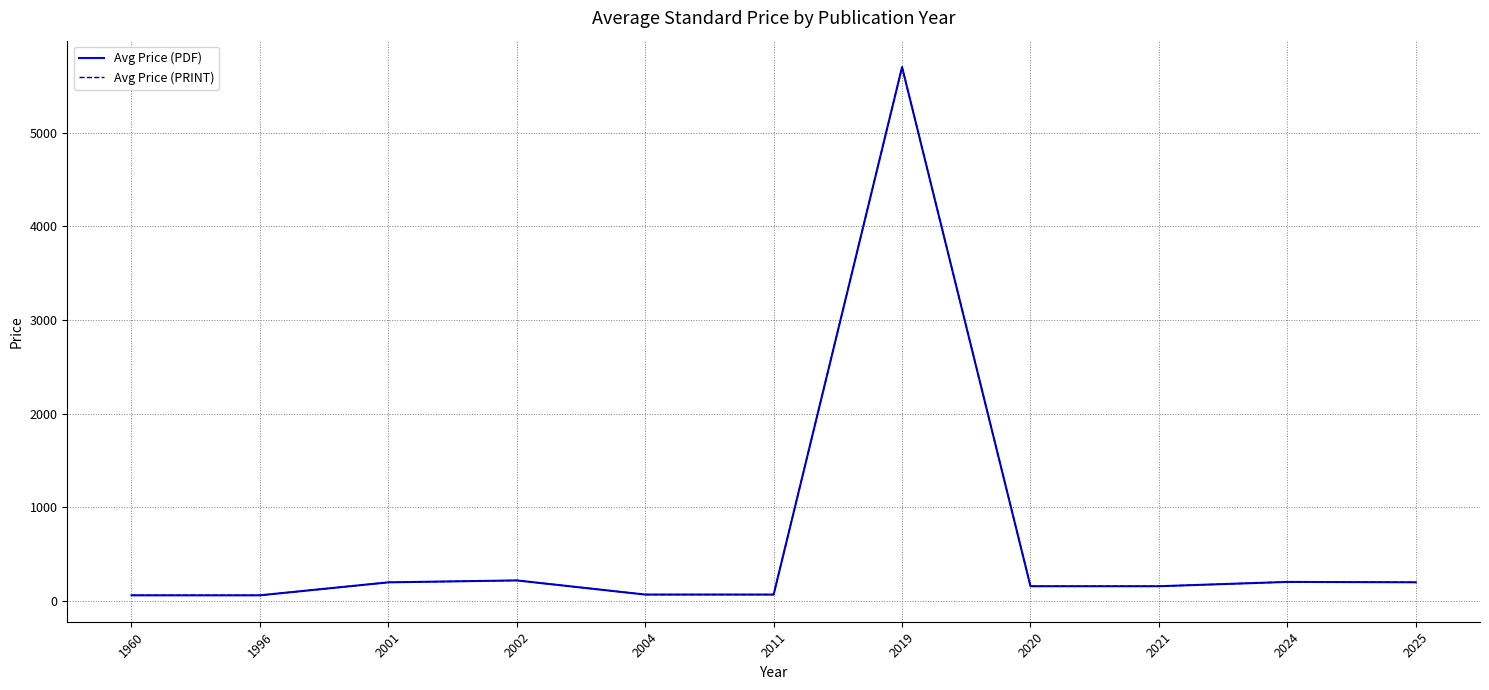

Does the chart have visible grid lines?

Yes